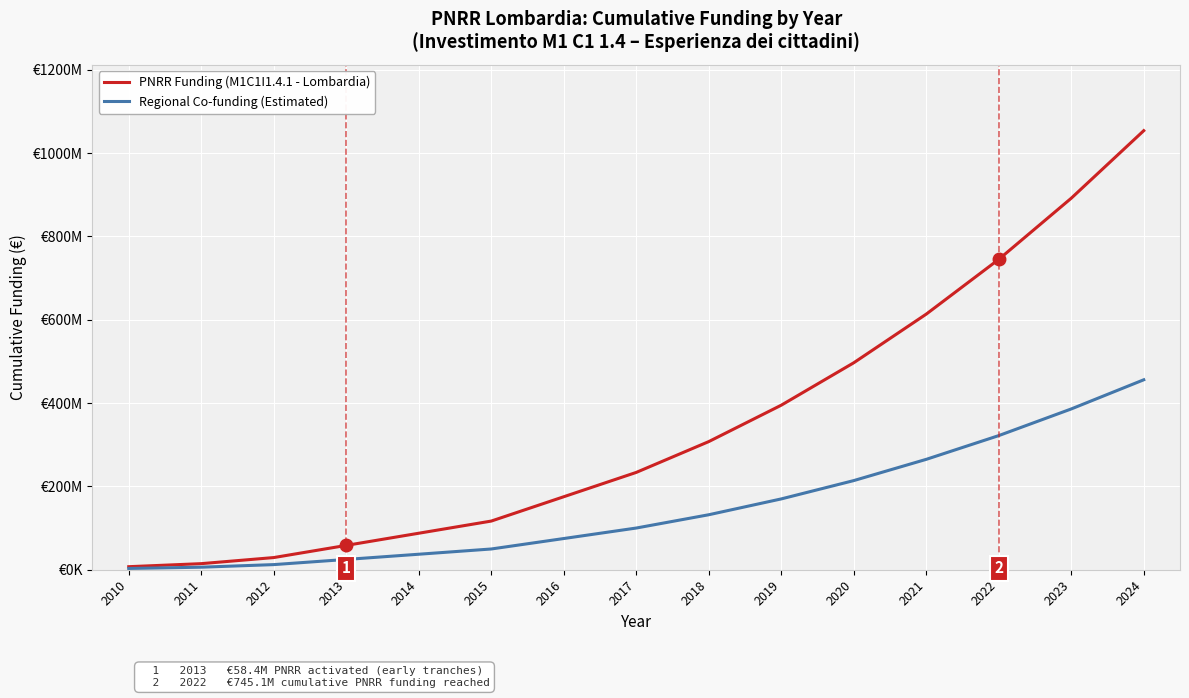

What are all the series names shown in the legend?

PNRR Funding (M1C1I1.4.1 - Lombardia), Regional Co-funding (Estimated)